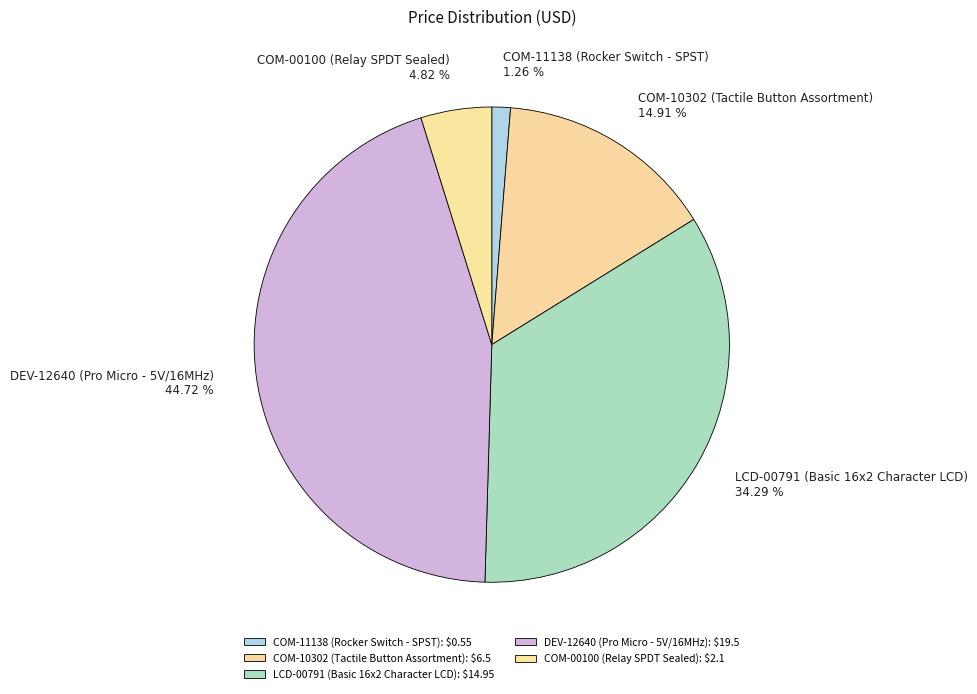

To the nearest percent, what is the combined percentage of COM-10302 (Tactile Button Assortment) and LCD-00791 (Basic 16x2 Character LCD)?

49%